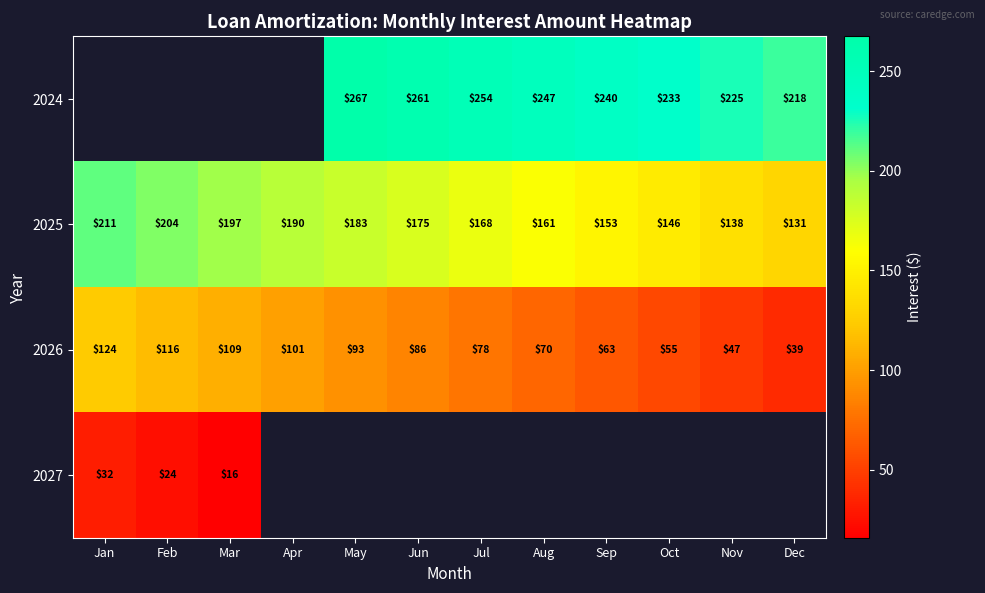

At which label does 2025 first exceed 175?

Jan